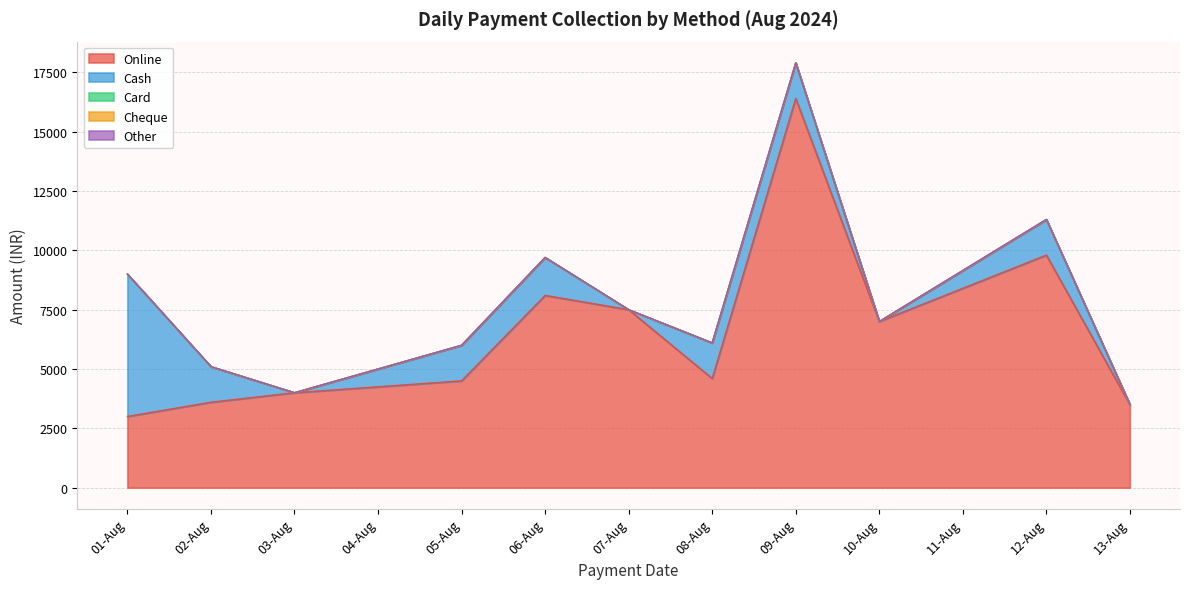

Between 12-08-2024 and 10-08-2024, which is larger?

12-08-2024